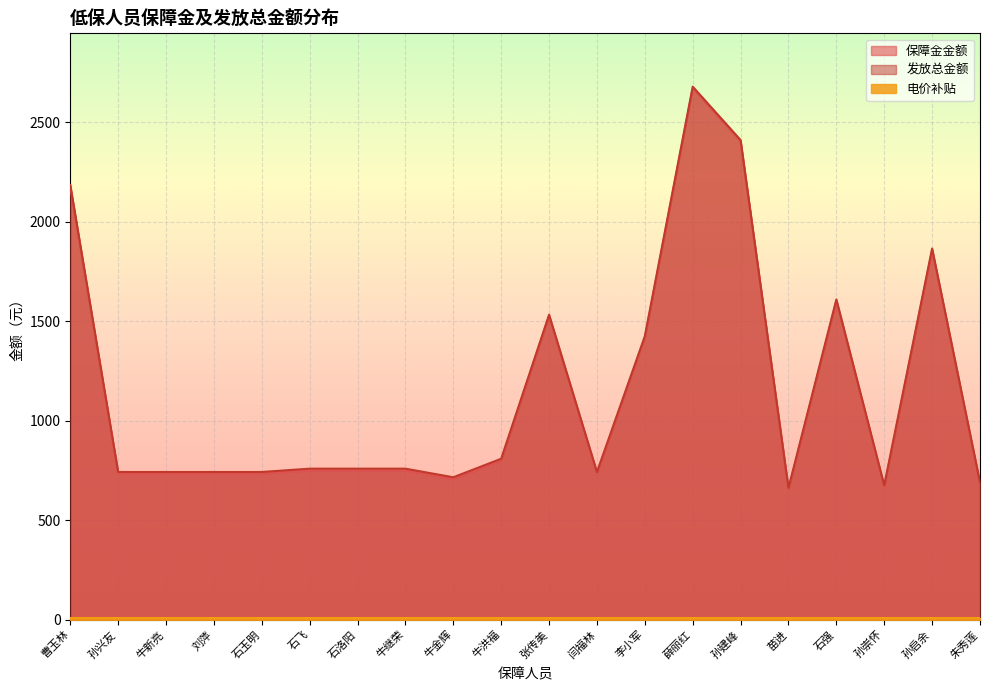

At which label does 保障金金额 reach its peak?

薛丽红